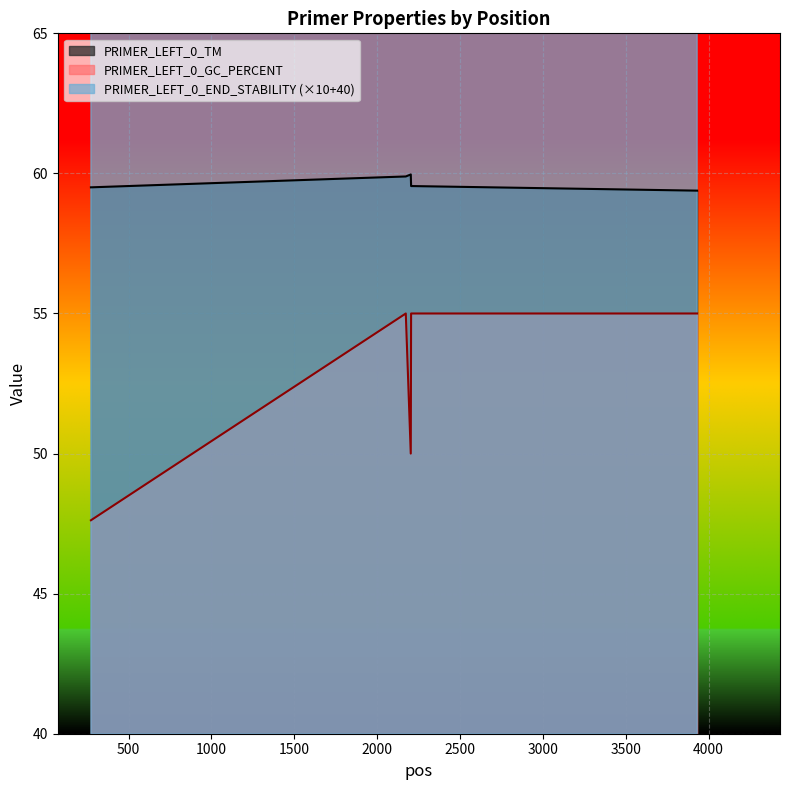

List the series in order of their peak value, lowest first.

PRIMER_LEFT_0_GC_PERCENT, PRIMER_LEFT_0_TM, PRIMER_LEFT_0_END_STABILITY